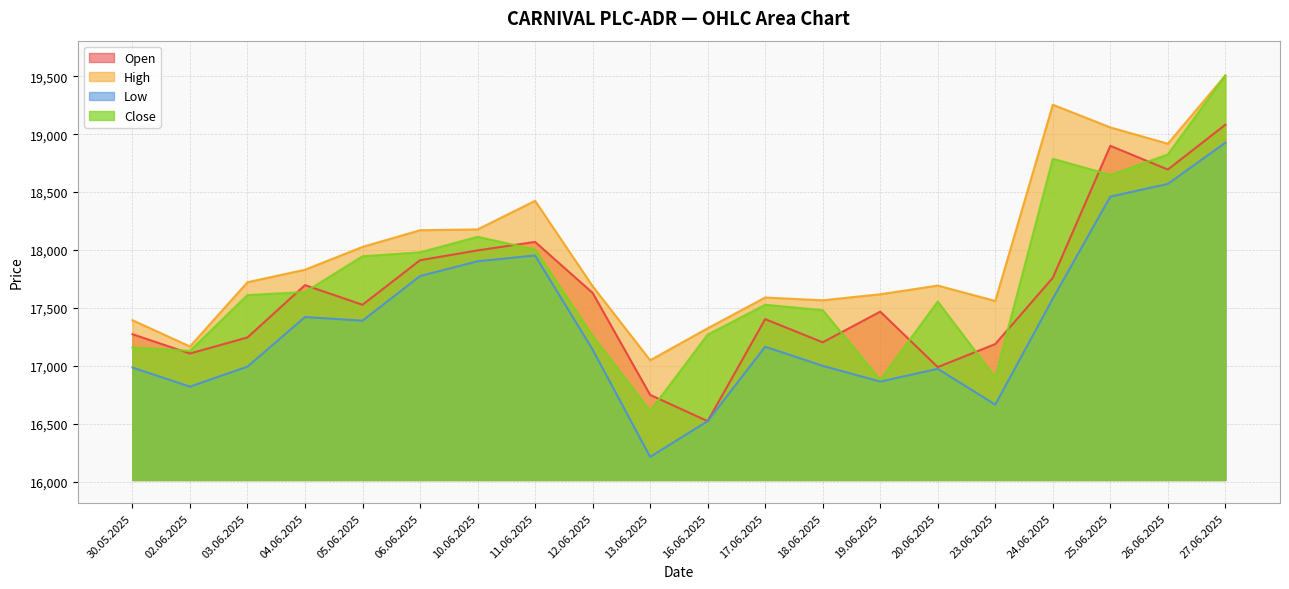

What is the difference between the Open values at 12.06.2025 and 19.06.2025?

162